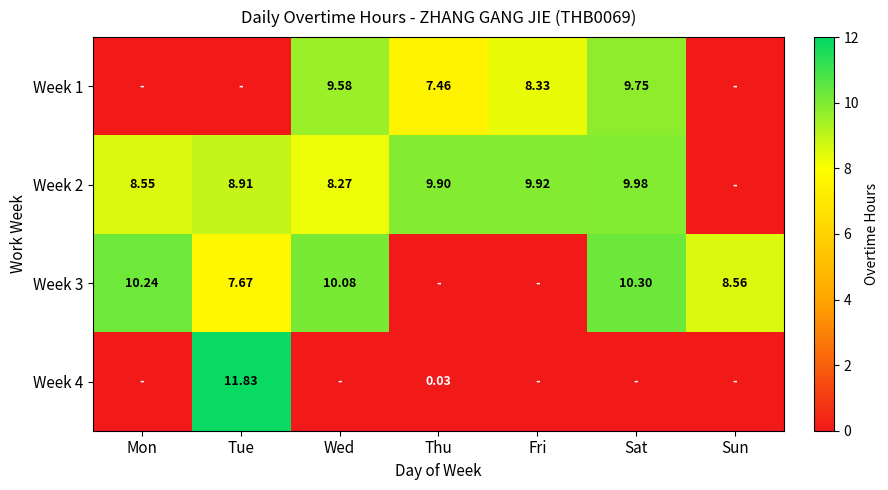

Is the value of Week 4 at Thu greater than the value of Week 2 at Tue?

No